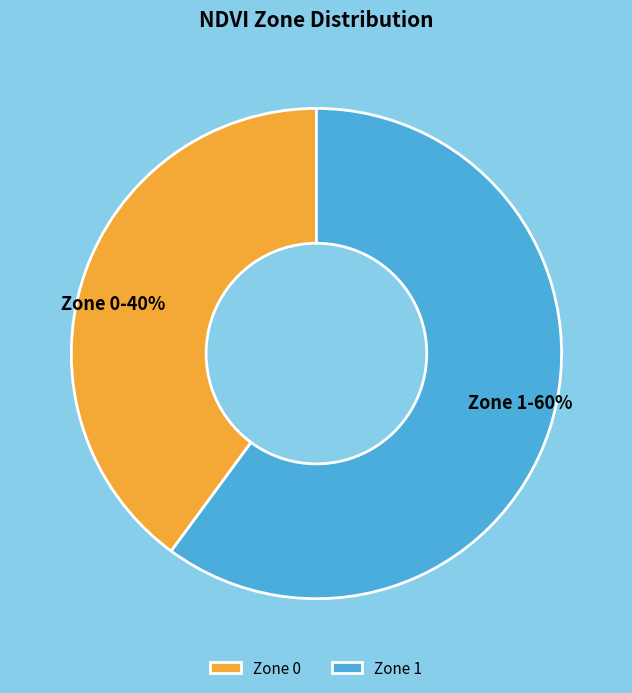

Approximately how many times larger is the value at Zone 0 compared to Zone 1?

0.7